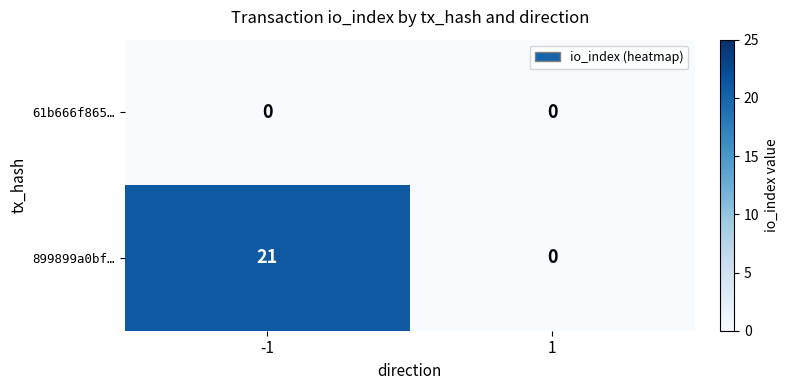

Which series has the largest total across all categories?

899899a0bf…